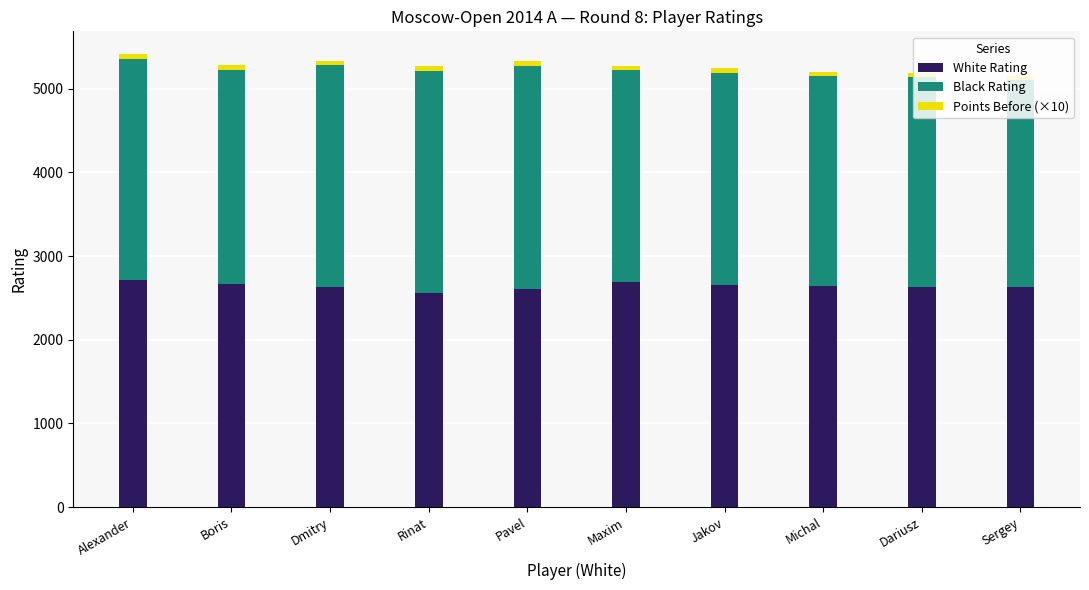

Is it true that White Rating equals 4716 at Alexander?

False